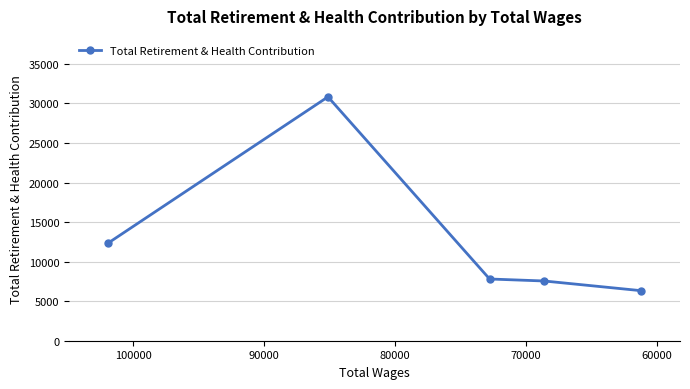

What is the maximum value shown in the chart?

30832